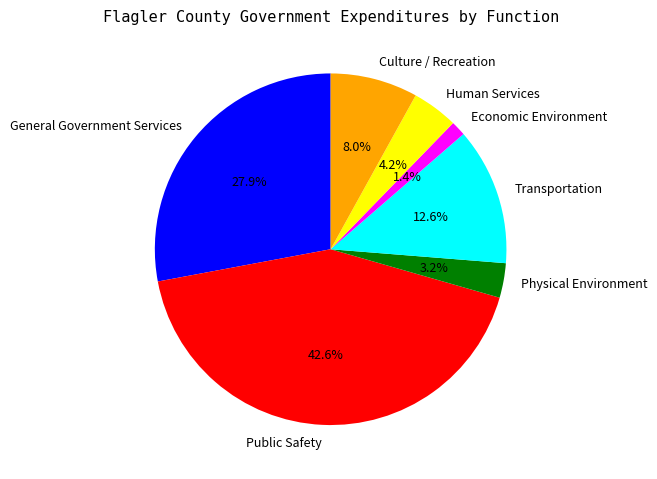

What is the smallest slice in the pie chart?

Economic Environment